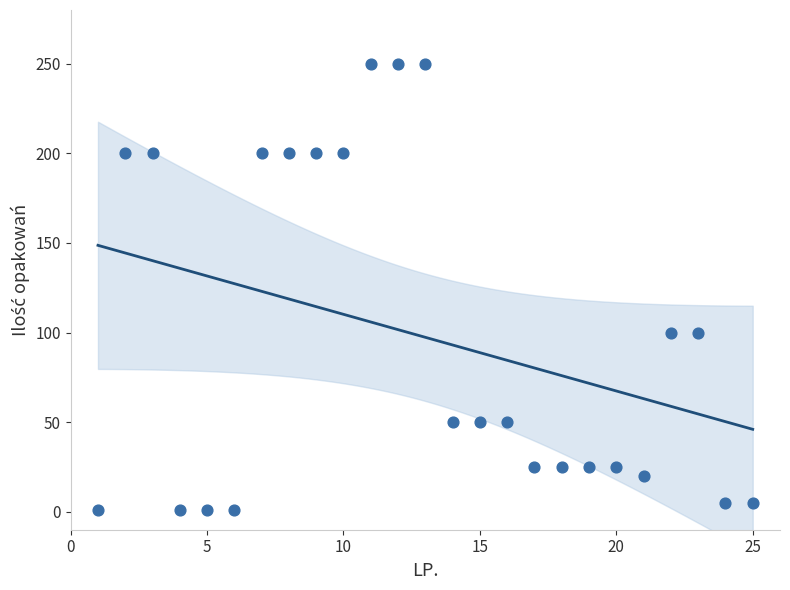

What is the range of Y values (max minus min)?

249